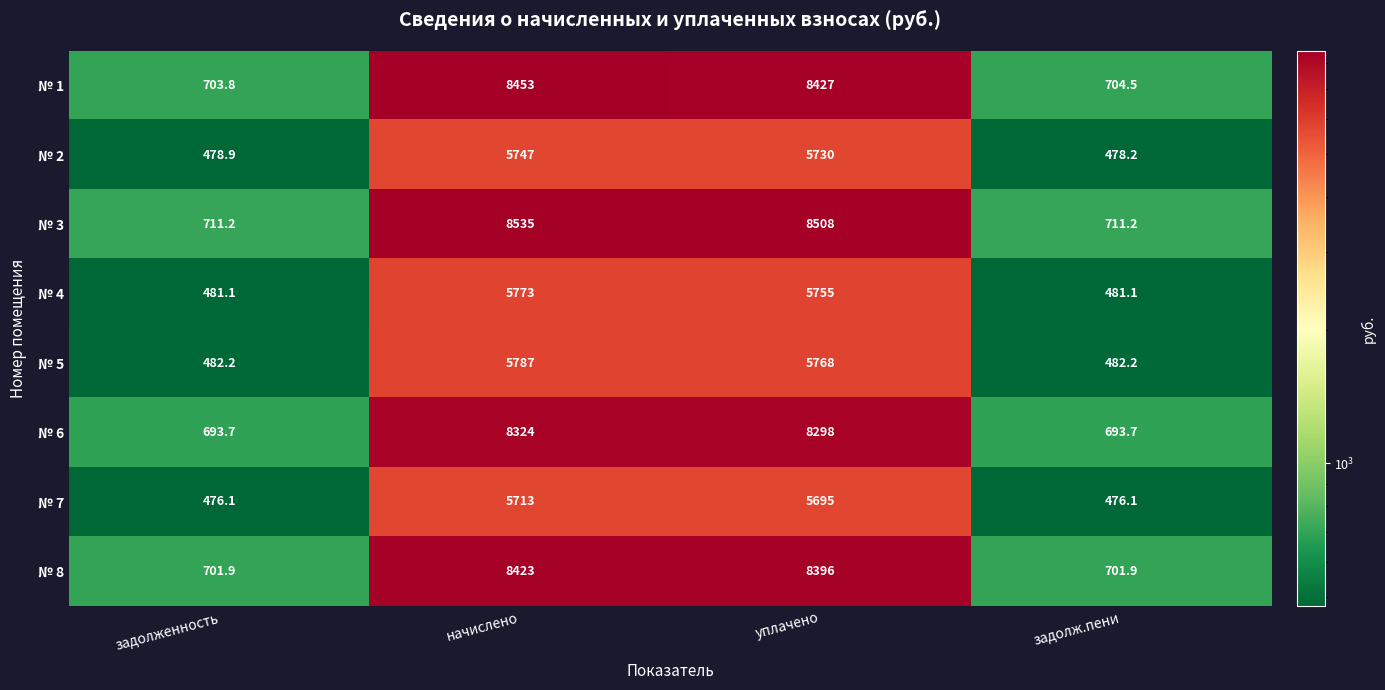

The № 8 series shows 8396.0 at уплачено. True or false?

True